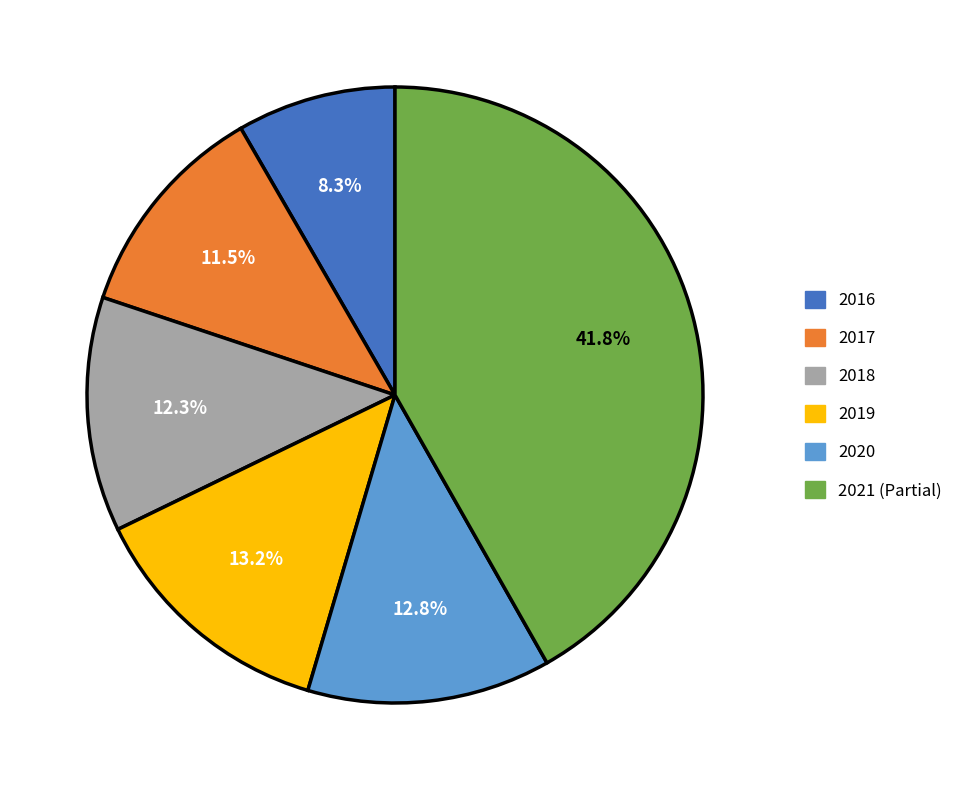

Which category has the smallest portion of the pie?

2016